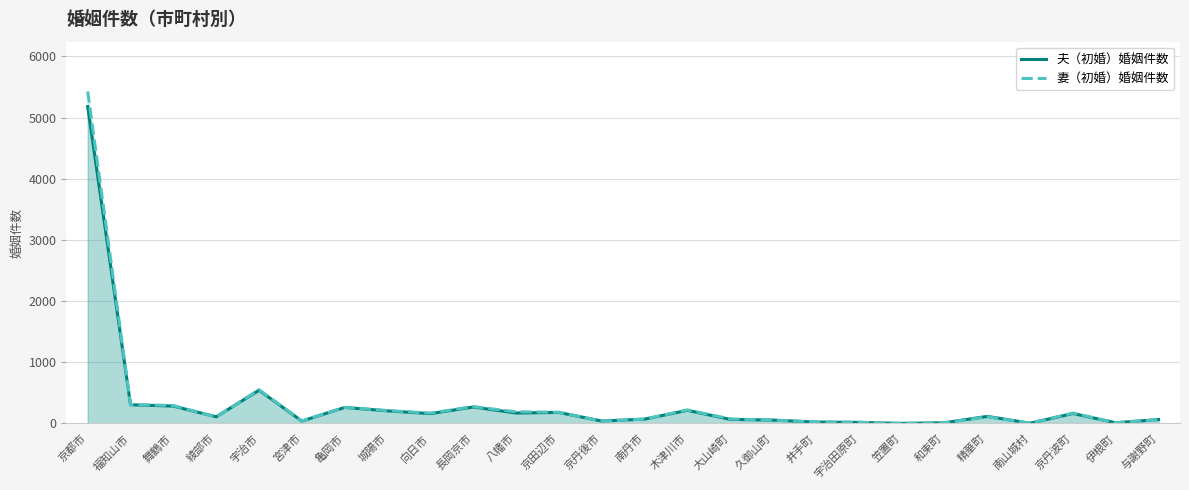

What is the label of the 21st point from the left?

和束町